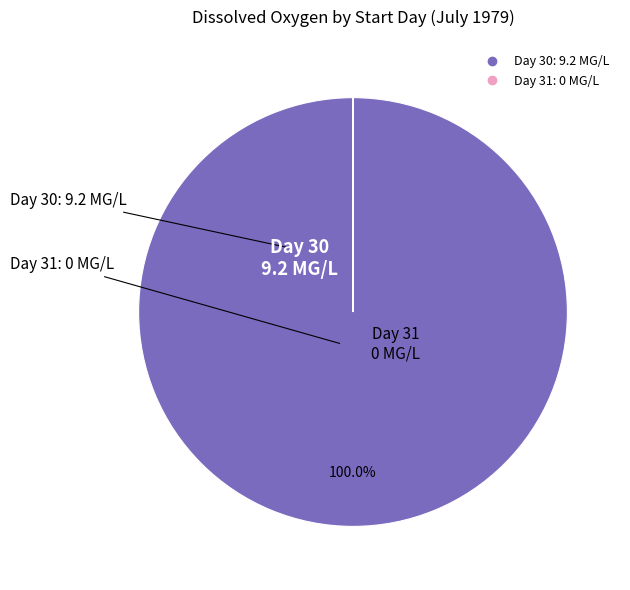

Is there a majority slice in this chart?

Yes